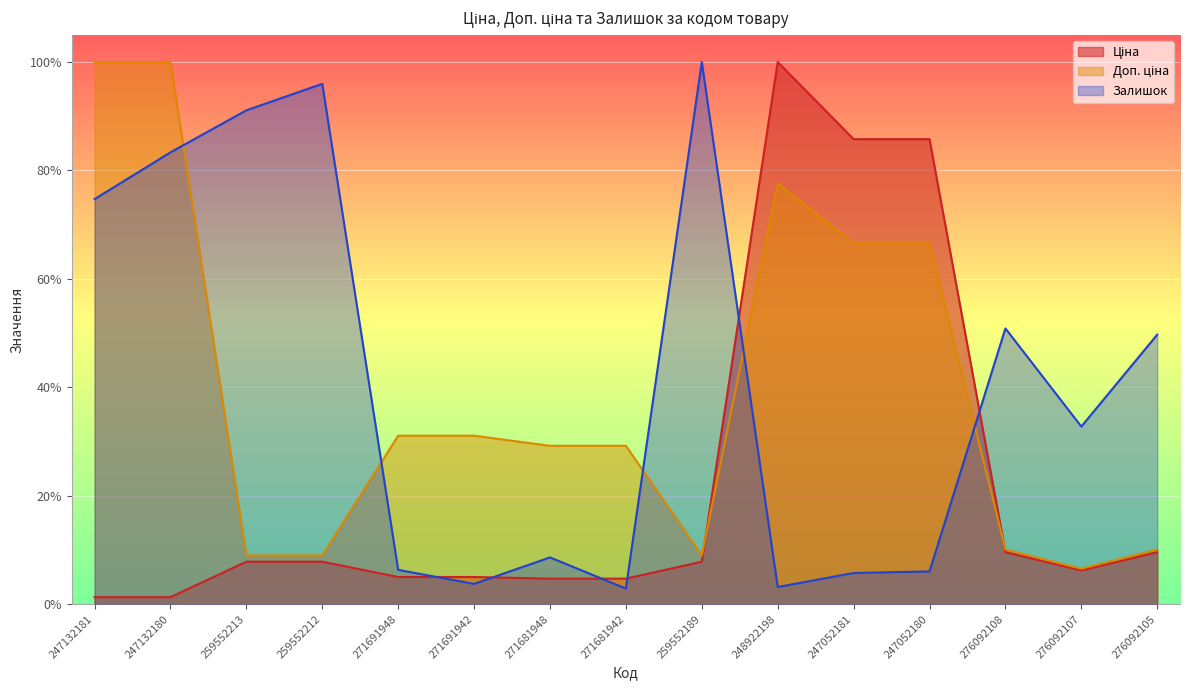

Count the number of categories in the chart.

15